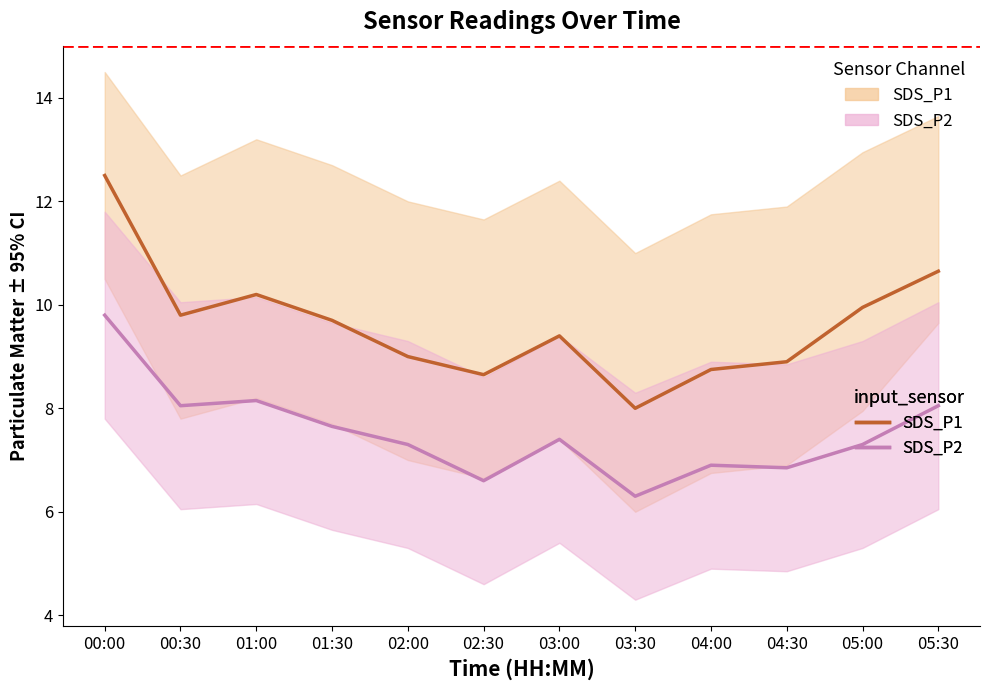

Which series has the largest range (max minus min)?

SDS_P1